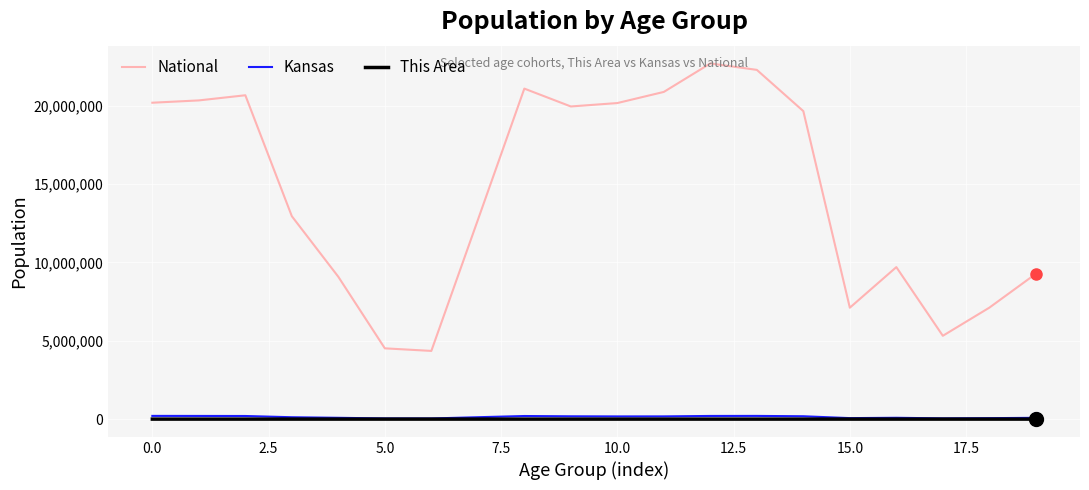

True or false: This Area and National cross at least once.

False